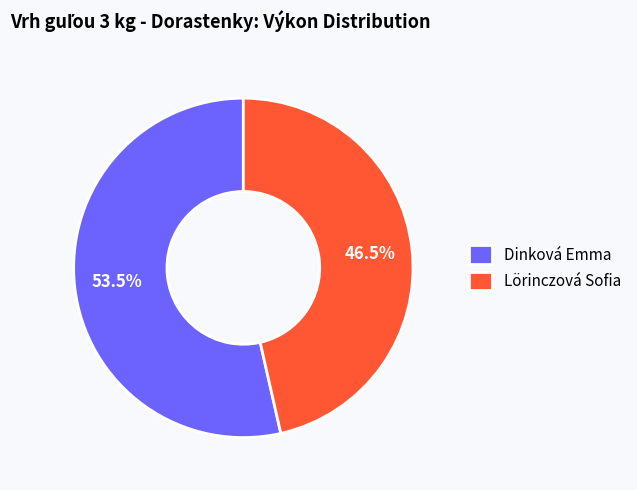

To the nearest percent, what is the difference between the Dinková Emma and Lörinczová Sofia slice percentages?

7%